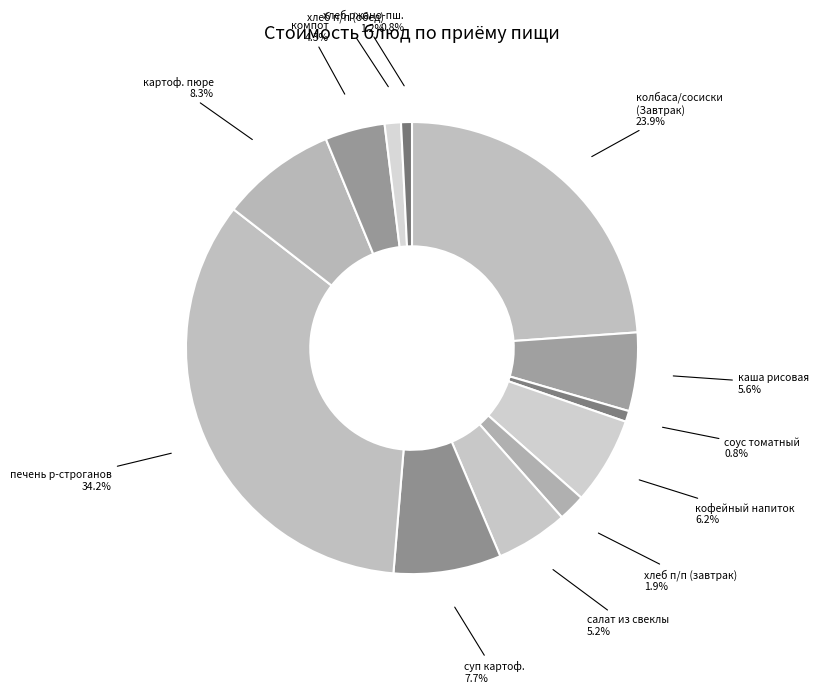

Which has a higher value, картоф. пюре or хлеб п/п (обед)?

картоф. пюре